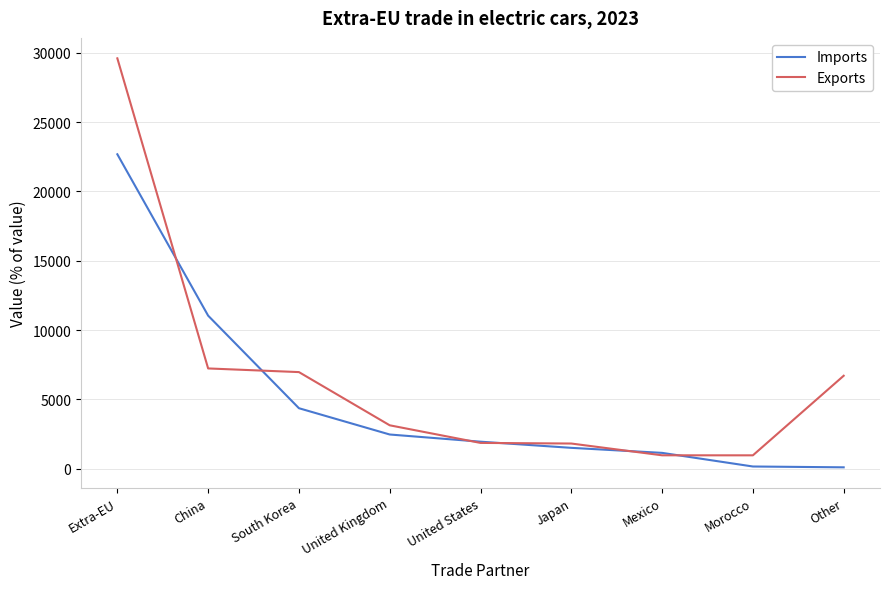

What is the lowest value of the Exports series?

958.8